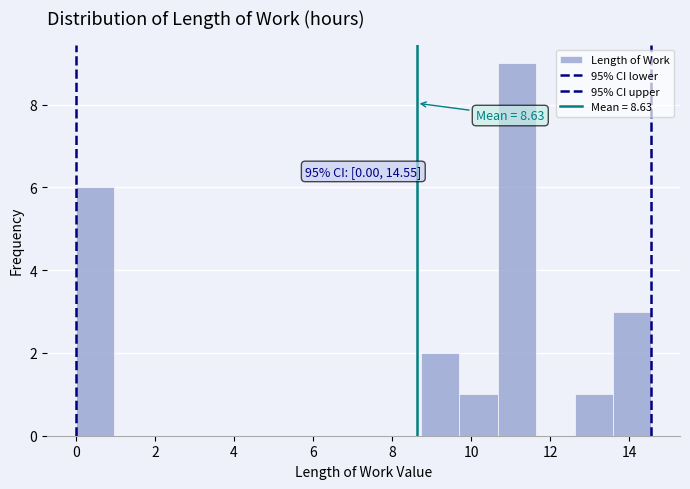

Which range on the x-axis has the tallest bar?

10.6 to 11.6